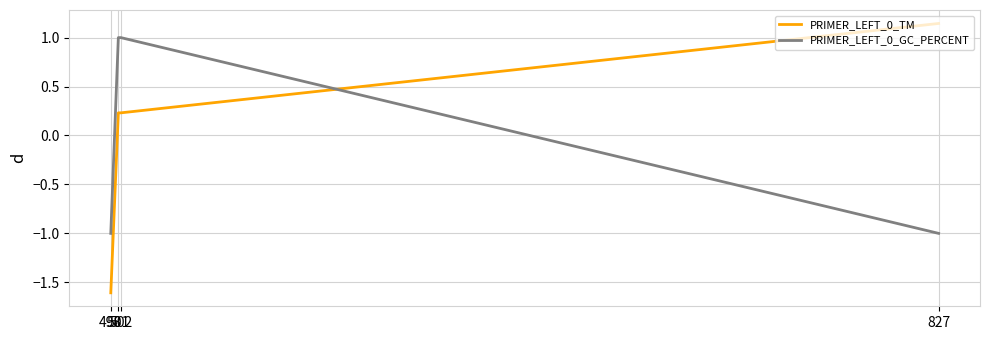

List the series in order of their peak value, highest first.

PRIMER_LEFT_0_TM, PRIMER_LEFT_0_GC_PERCENT